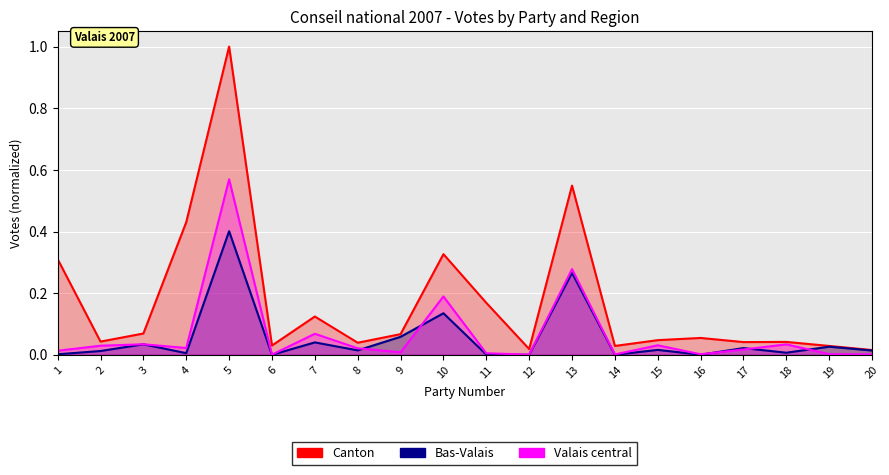

Which has a higher value, 19 or 12?

19